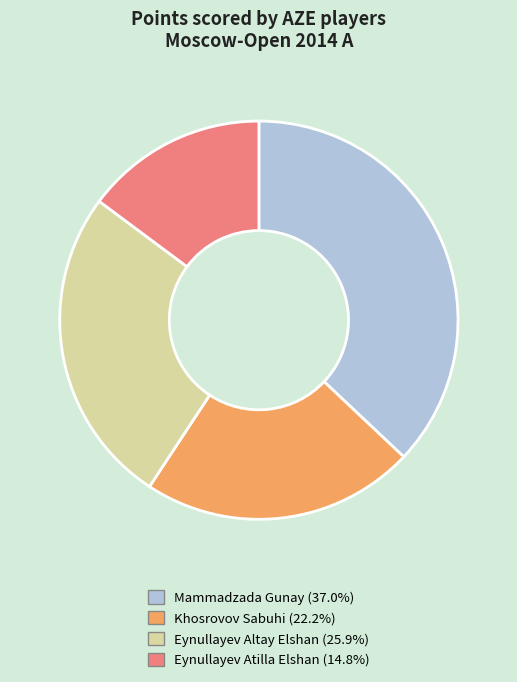

Is the sum of Khosrovov Sabuhi and Eynullayev Altay Elshan greater than half?

No